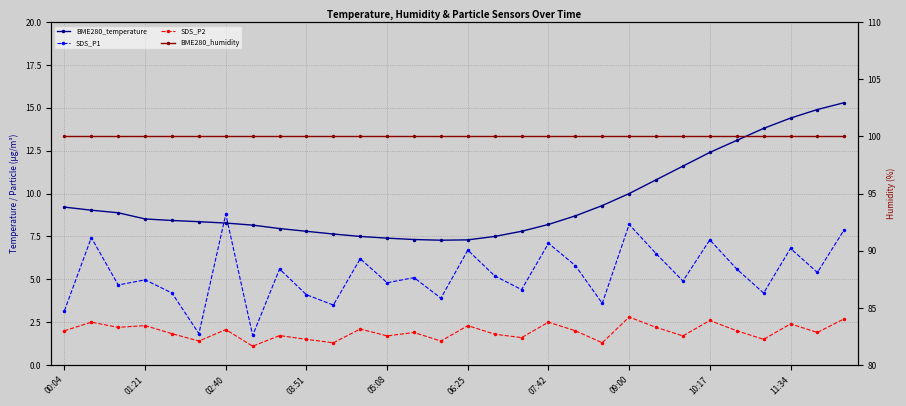

What value does the SDS_P1 series have at 11:34?

6.8